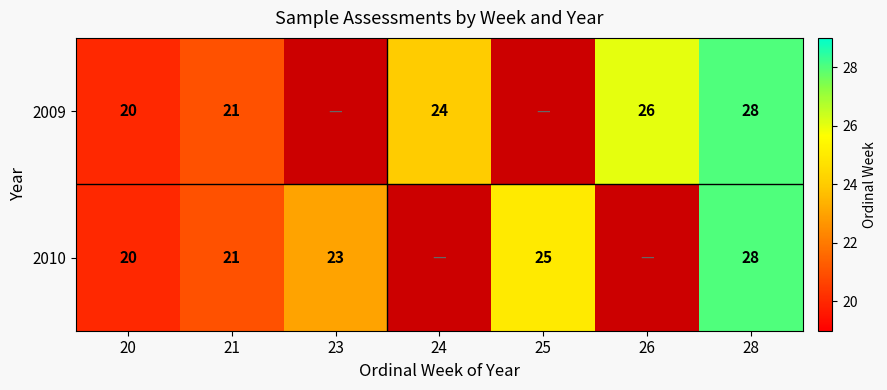

Is the value of 2010 at 25 greater than the value of 2009 at 28?

No